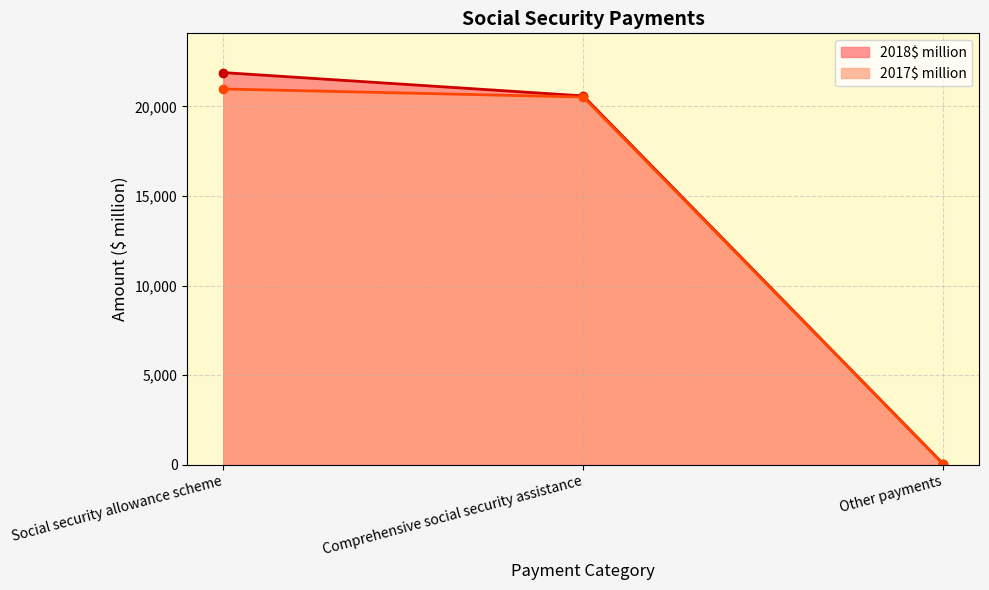

What is the approximate value of 2017$ million at Comprehensive social security assistance, to the nearest 50?

20500